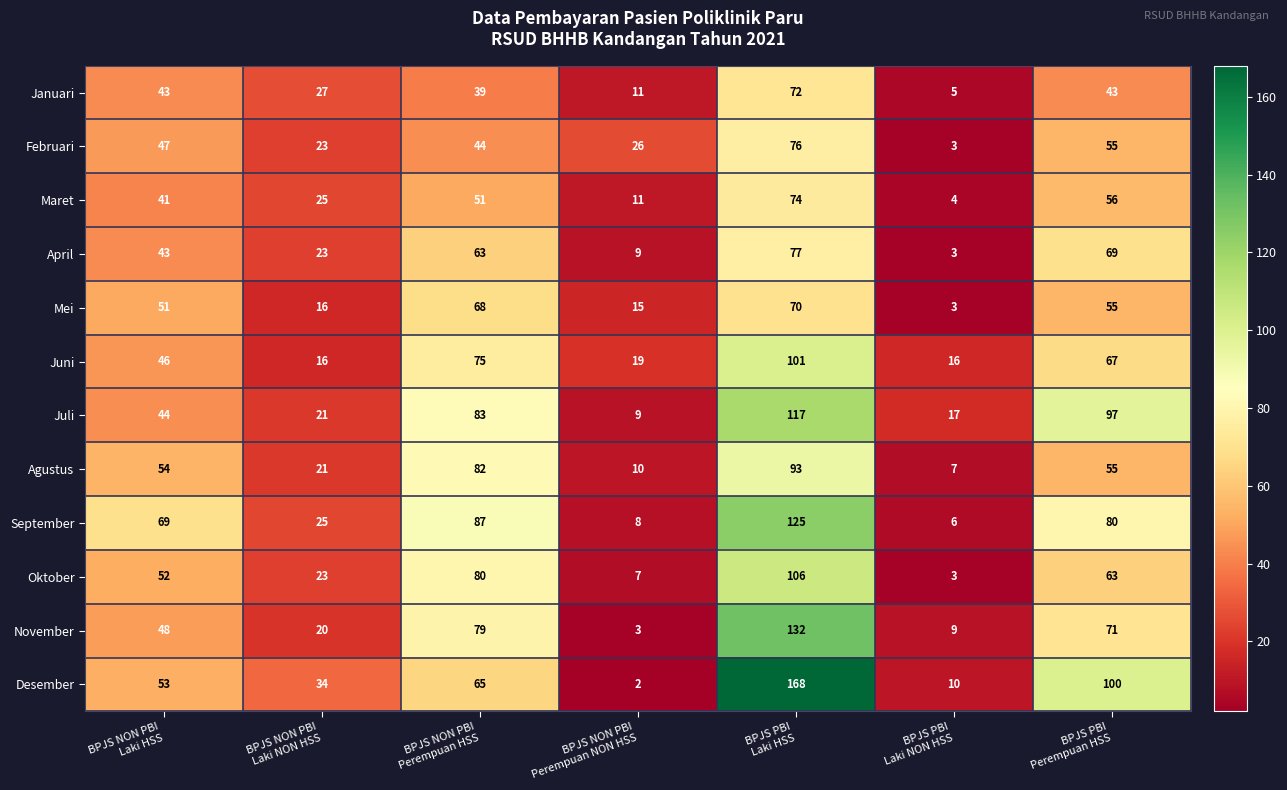

Which series has the largest total across all categories?

Desember